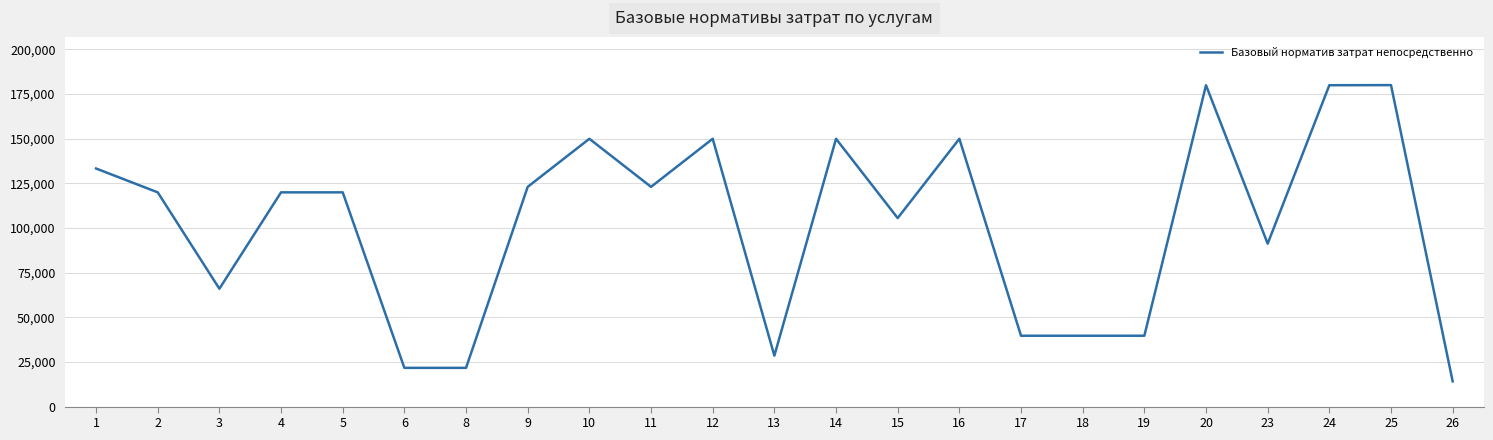

What is the greatest value displayed?

179968.3